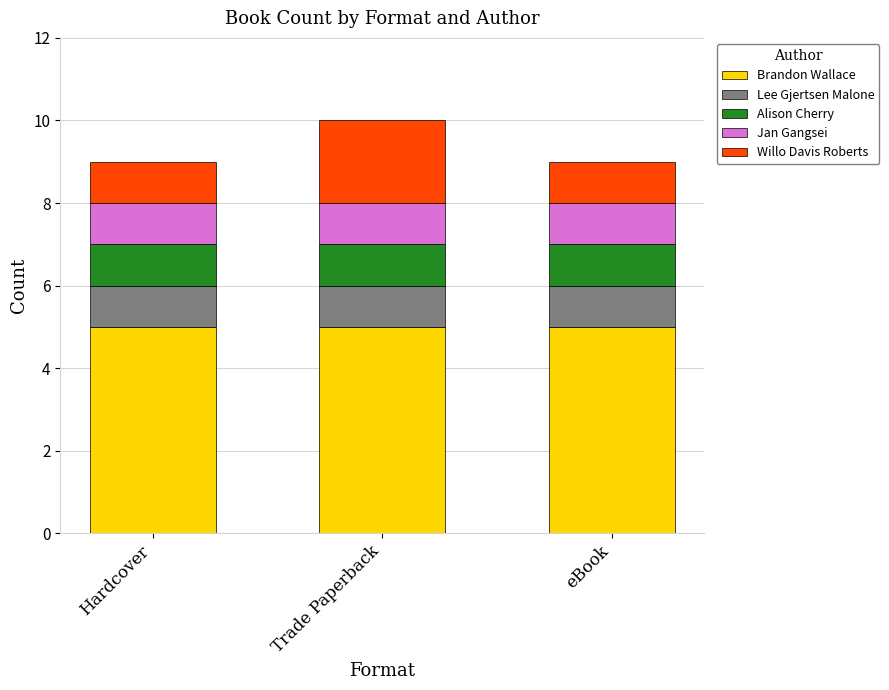

What are all the series names shown in the legend?

Brandon Wallace, Lee Gjertsen Malone, Alison Cherry, Jan Gangsei, Willo Davis Roberts